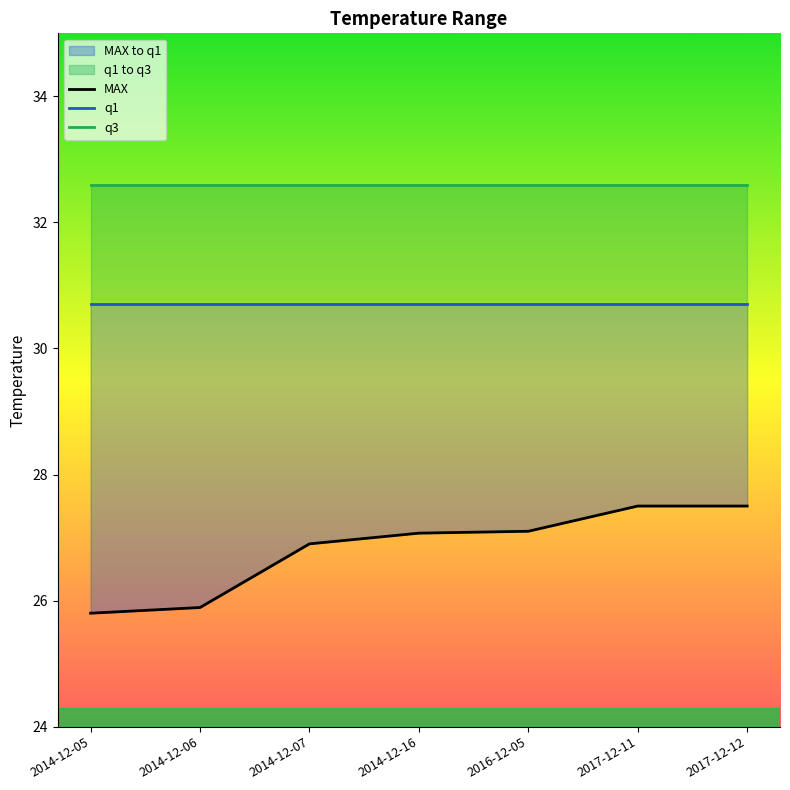

What position from the left is 2014-12-06?

2